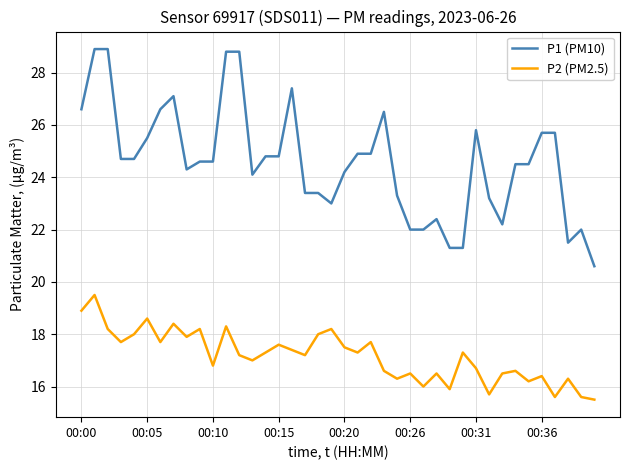

Reading left to right, what are all the values shown in this chart?

P1 (PM10): 26.6	28.9	28.9	24.7	24.7	25.5	26.6	27.1	24.3	24.6	24.6	28.8	28.8	24.1	24.8	24.8	27.4	23.4	23.4	23.0	24.2	24.9	24.9	26.5	23.3	22.0	22.0	22.4	21.3	21.3	25.8	23.2	22.2	24.5	24.5	25.7	25.7	21.5	22.0	20.6
P2 (PM2.5): 18.9	19.5	18.2	17.7	18.0	18.6	17.7	18.4	17.9	18.2	16.8	18.3	17.2	17.0	17.3	17.6	17.4	17.2	18.0	18.2	17.5	17.3	17.7	16.6	16.3	16.5	16.0	16.5	15.9	17.3	16.7	15.7	16.5	16.6	16.2	16.4	15.6	16.3	15.6	15.5